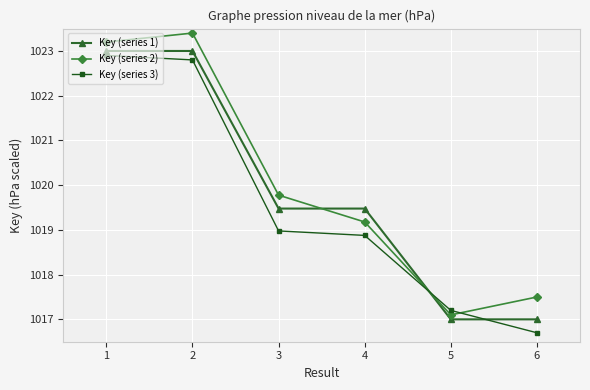

What is the spread (max minus min) of values at 2?

0.6